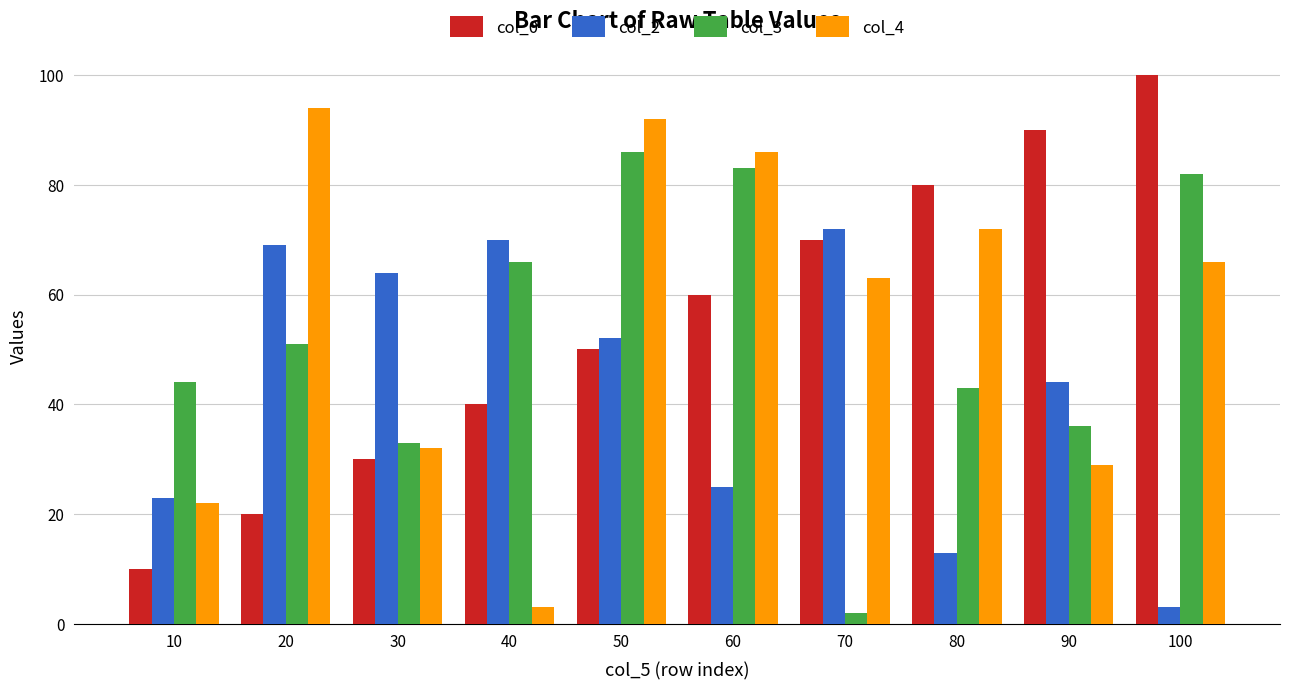

What is the difference between the highest and lowest values at 40?

67